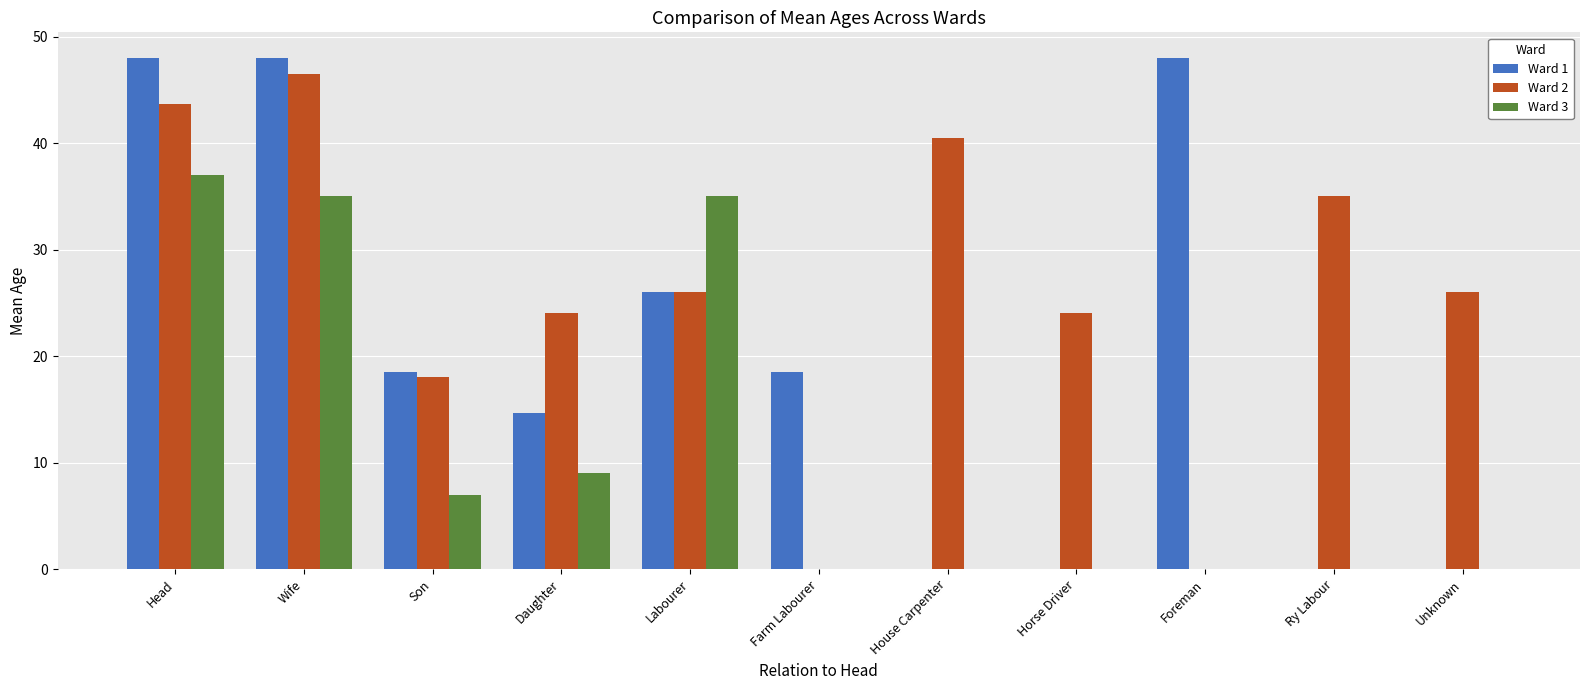

Is it true that Ward 1 equals 19.9 at Ry Labour?

False